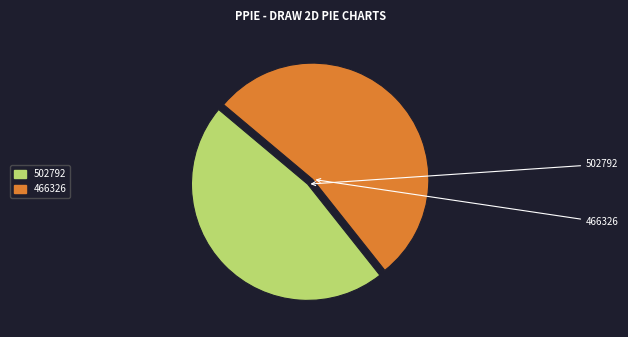

The 502792 slice represents 38% of the pie. True or false?

False